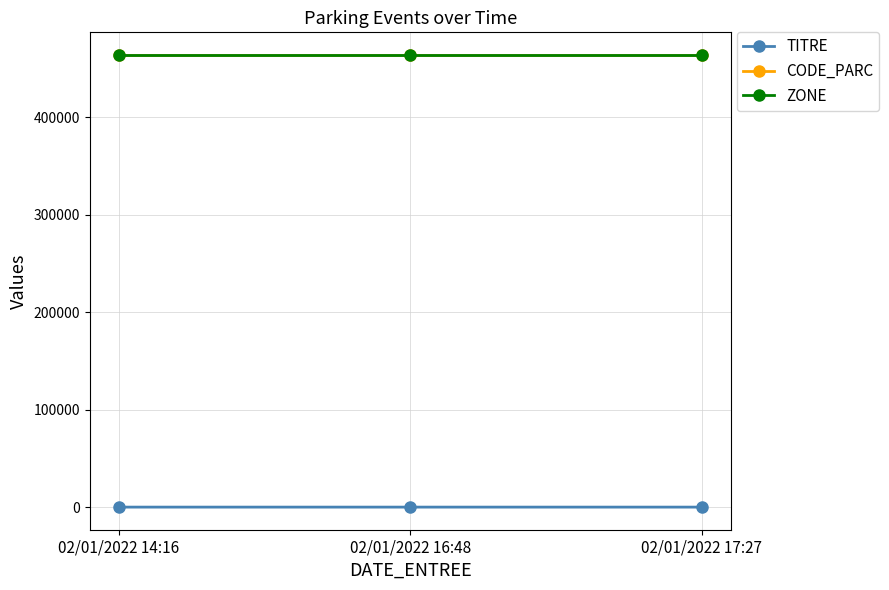

Reading right to left, list all the values displayed in this chart.

TITRE: 2	1	0
CODE_PARC: 464006	464006	464006
ZONE: 464006	464006	464006